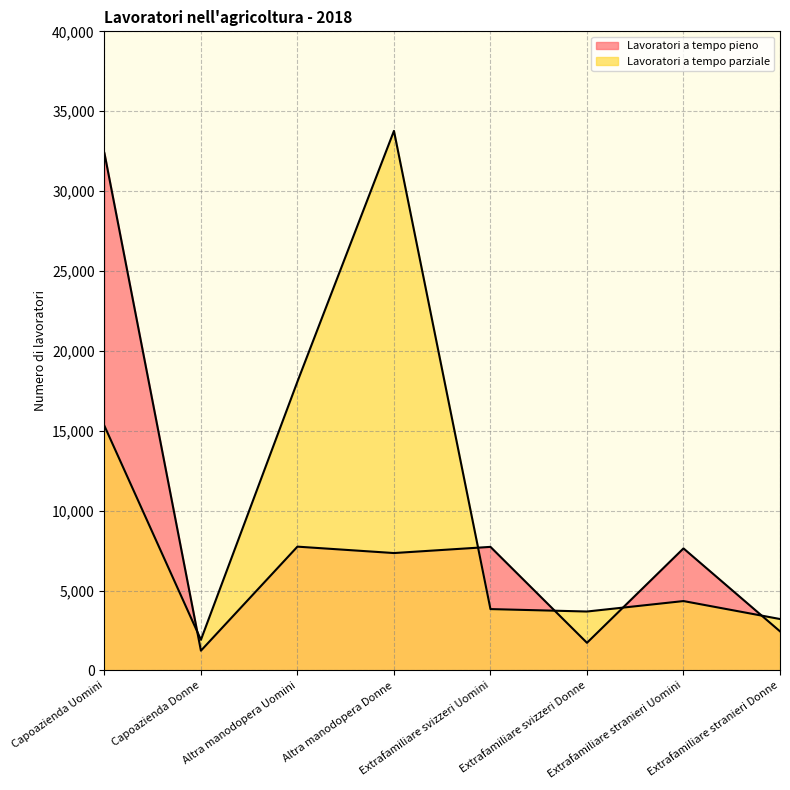

At which label is Lavoratori a tempo pieno closest to 16811?

Altra manodopera Uomini